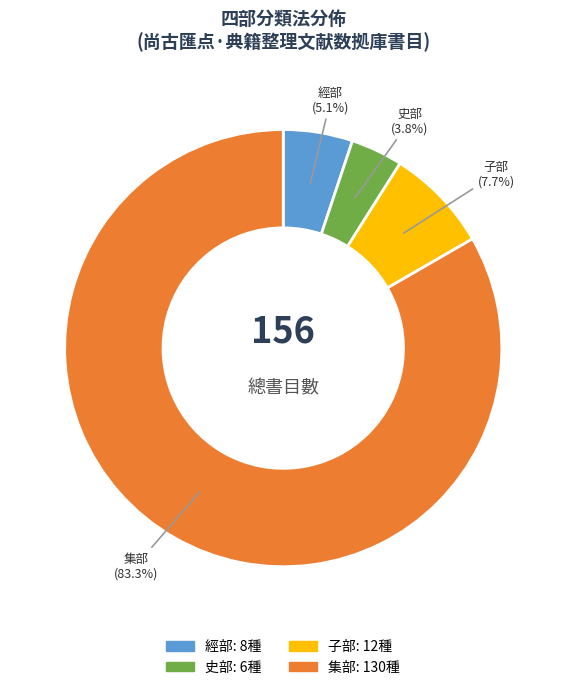

Does 集部 account for over 50% of the chart?

Yes